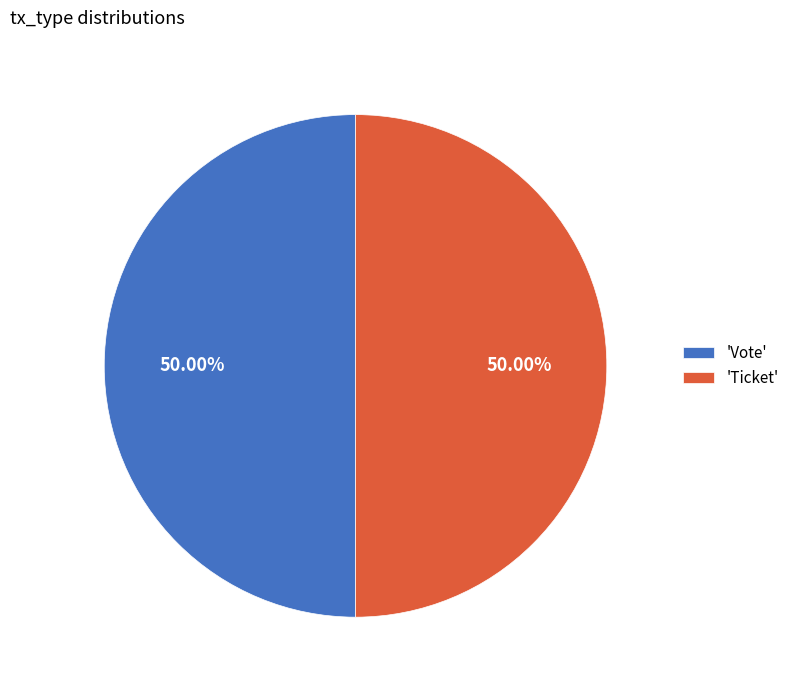

How many slices are in this pie chart?

2